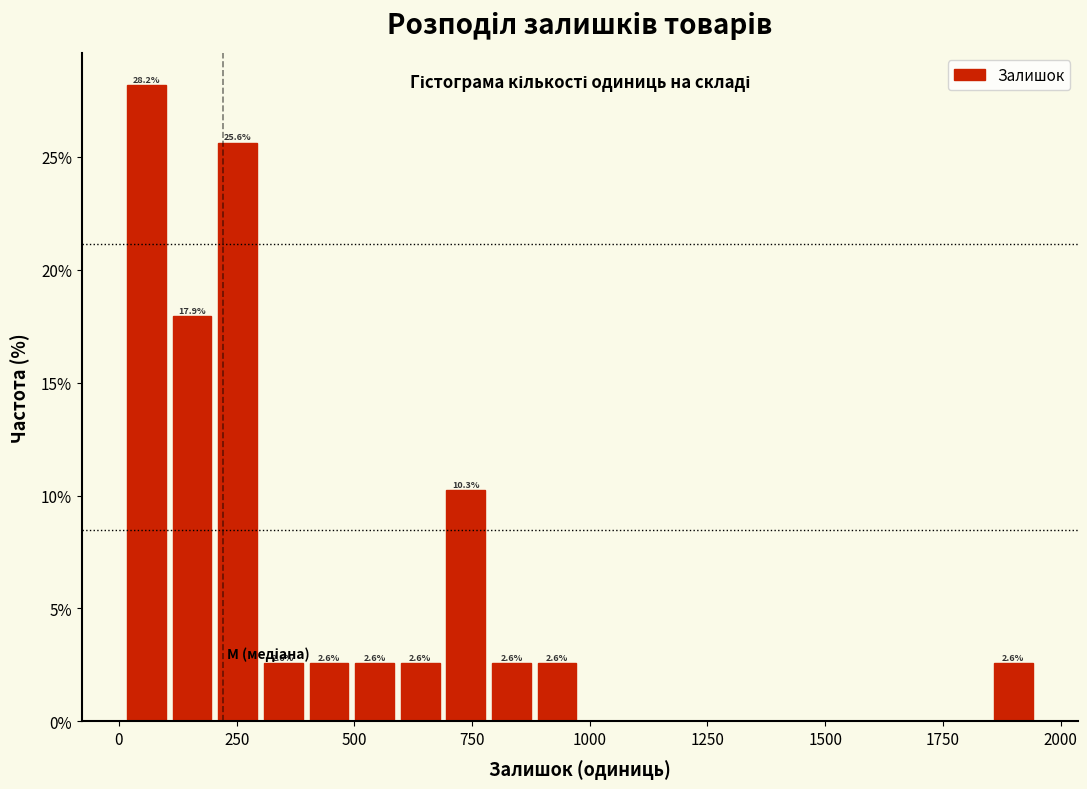

Around what value on the x-axis is the tallest bar? Give the approximate position of its centre, as read against the axis.

50